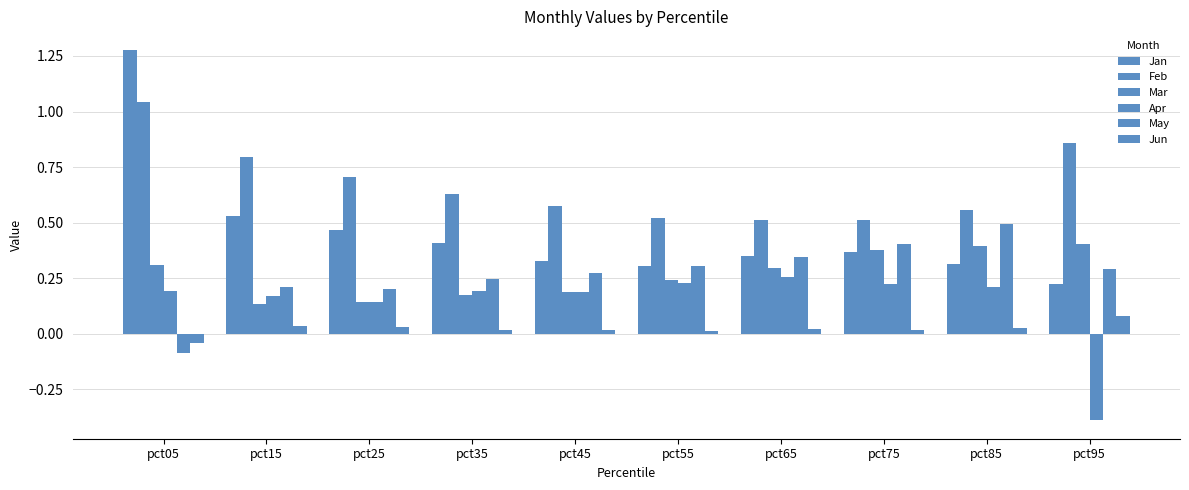

How many May values are between 0 and 1?

9